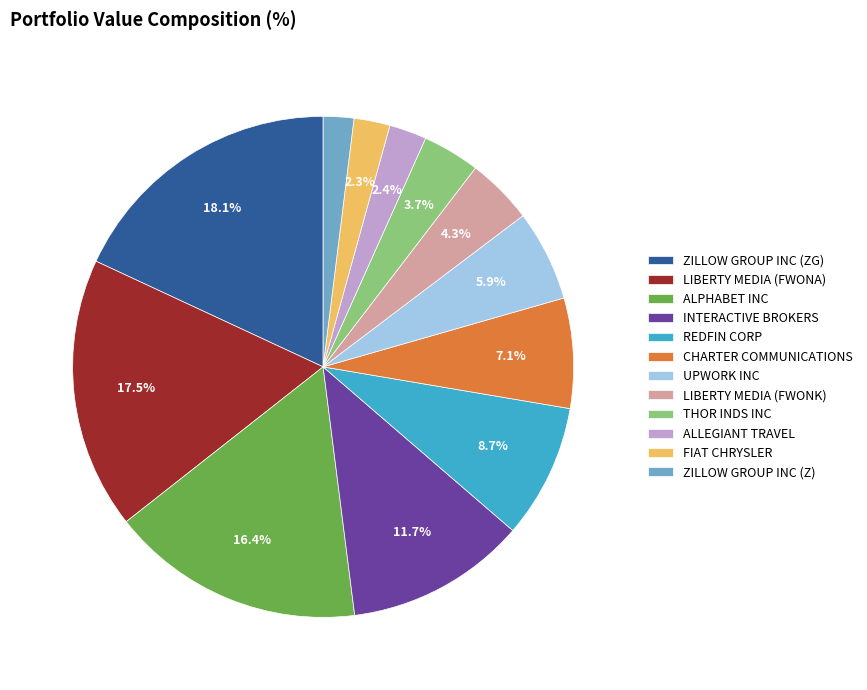

Count the number of slices in the pie.

12